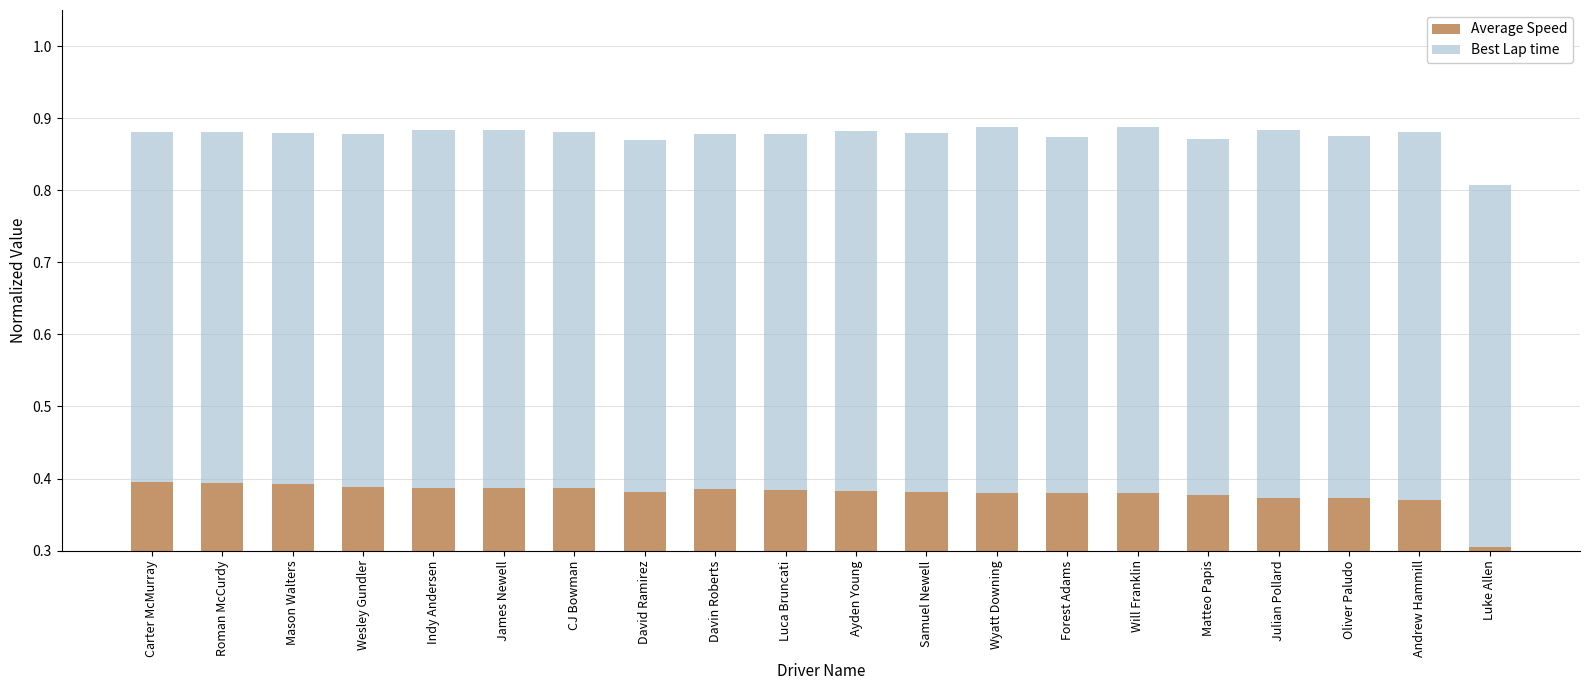

What is the label of the 10th bar from the left?

Luca Bruncati